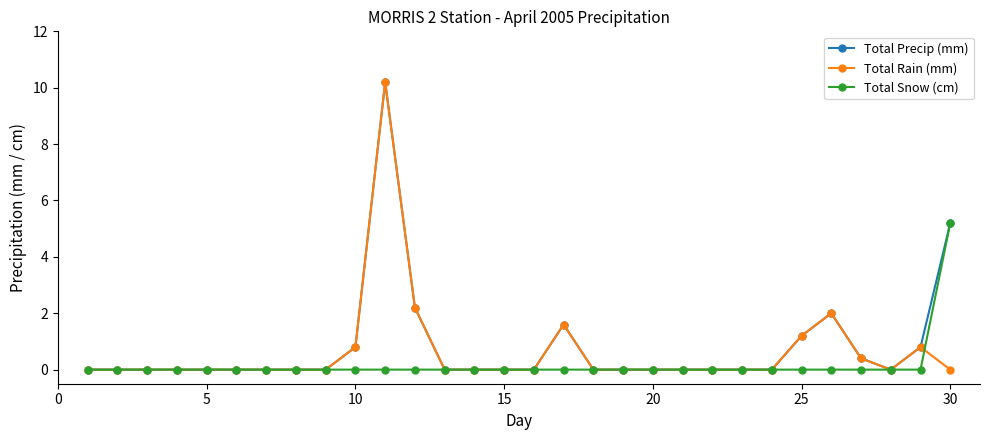

True or false: Total Rain (mm) has more than 1 points higher than both neighbors.

True